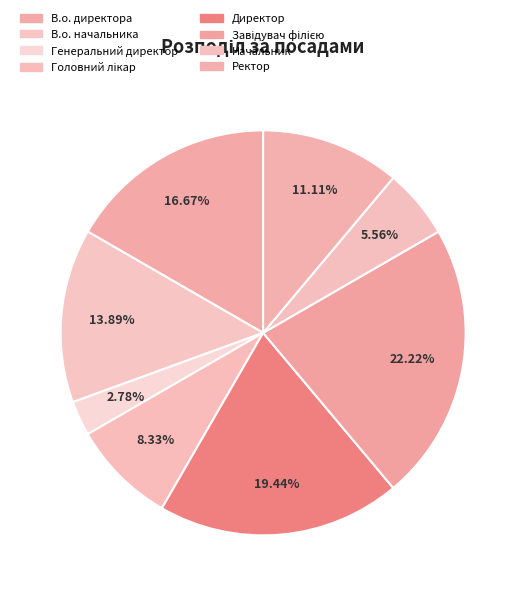

How many slices are in this pie chart?

8